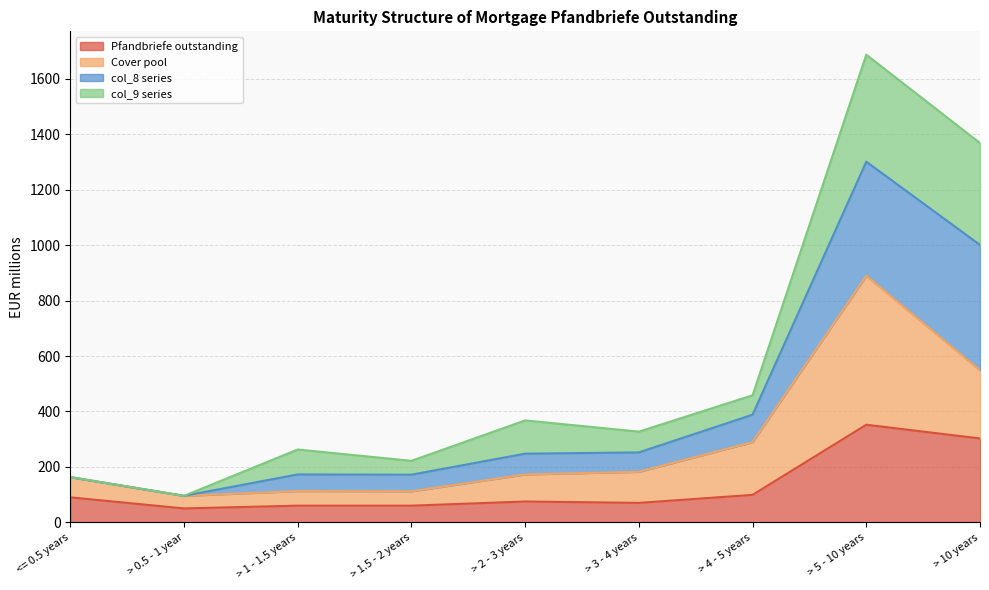

The value of Pfandbriefe outstanding at > 4 - 5 years is 62.1. True or false?

False